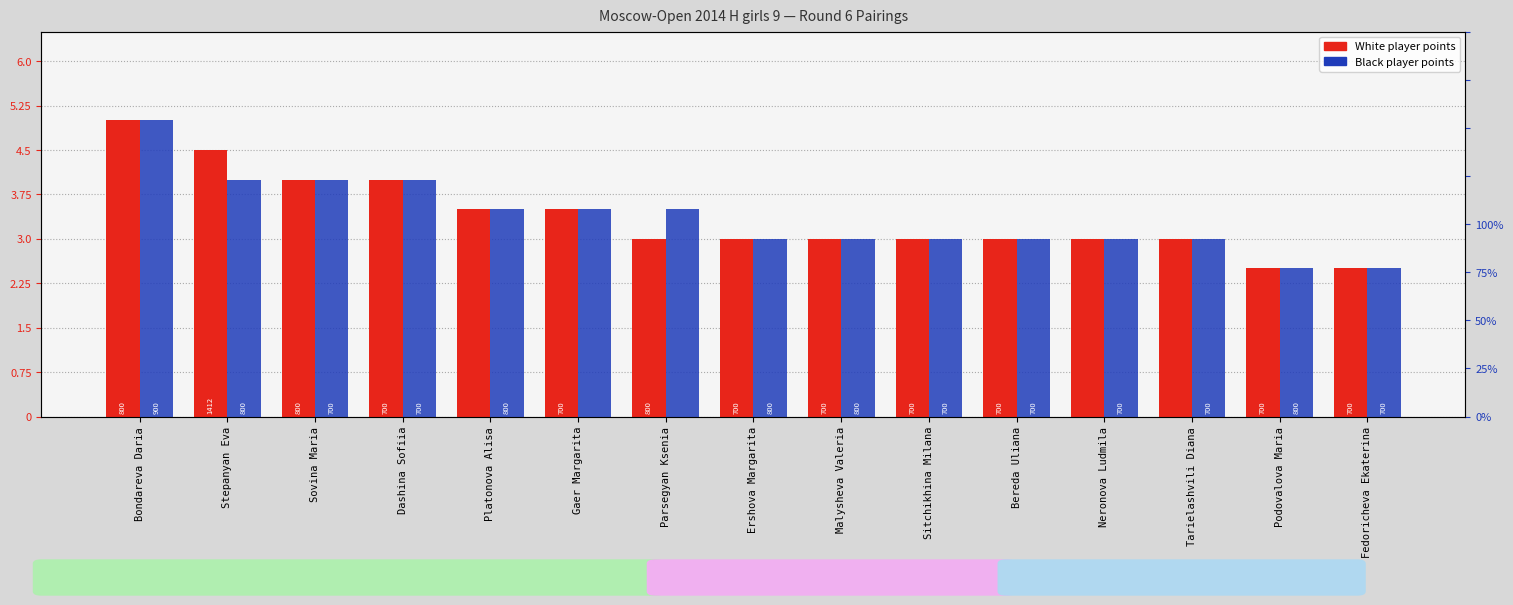

The value of White Points at Fedoricheva Ekaterina is 4.0. True or false?

False